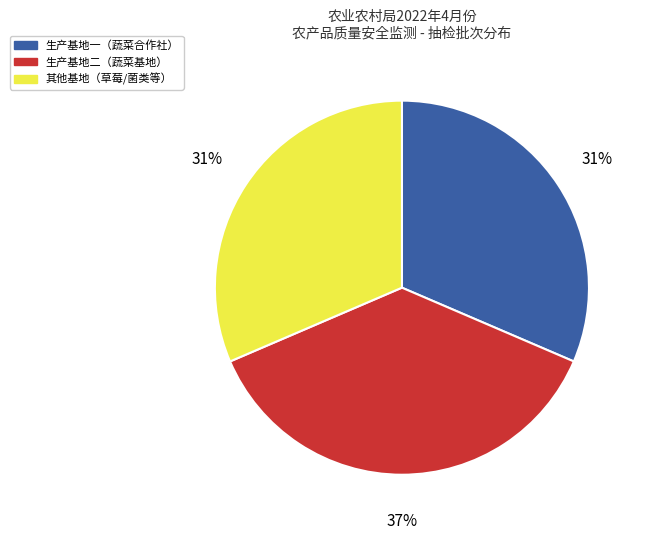

Count the number of slices in the pie.

3